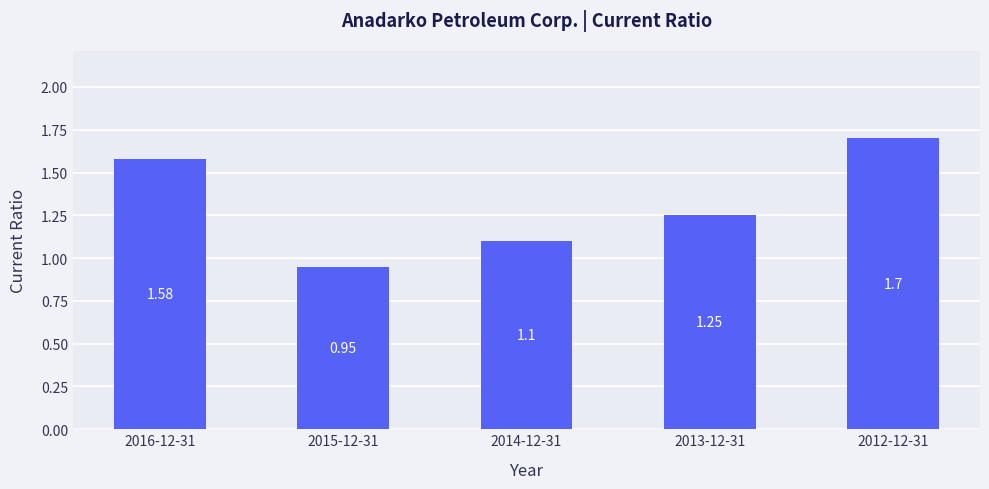

At which label is the value closest to 1?

2015-12-31